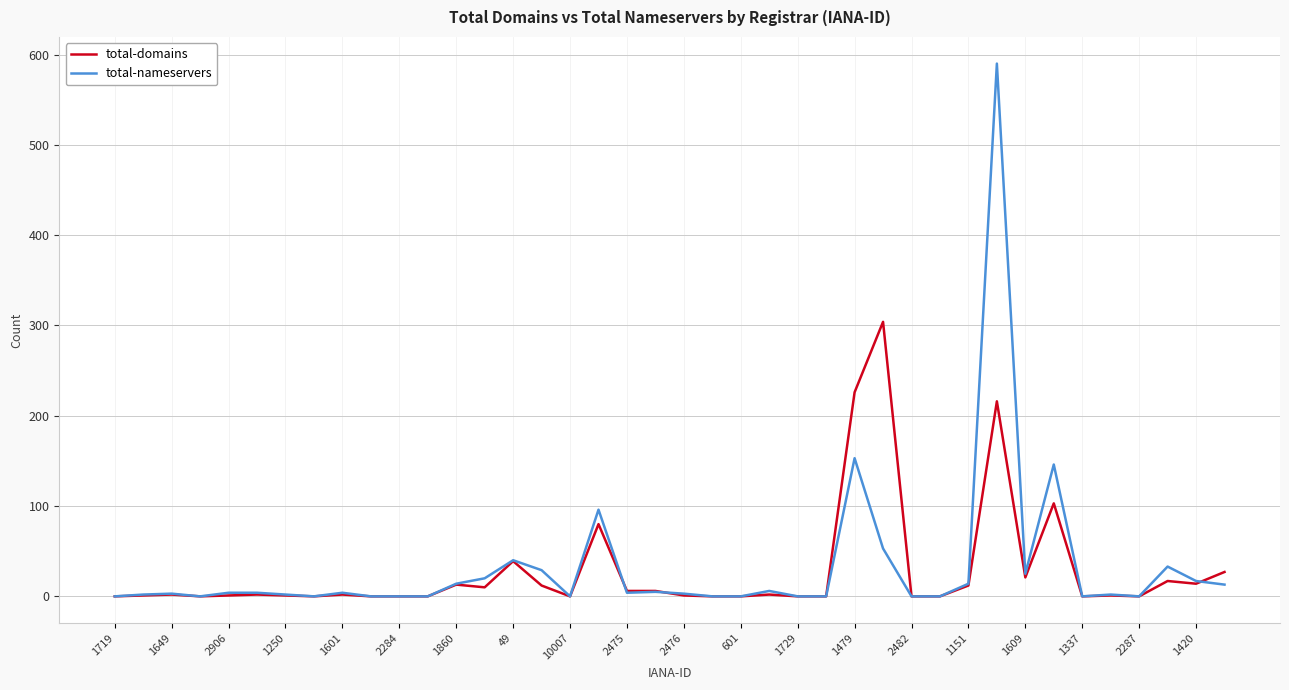

Which series has the widest spread of values?

total-nameservers